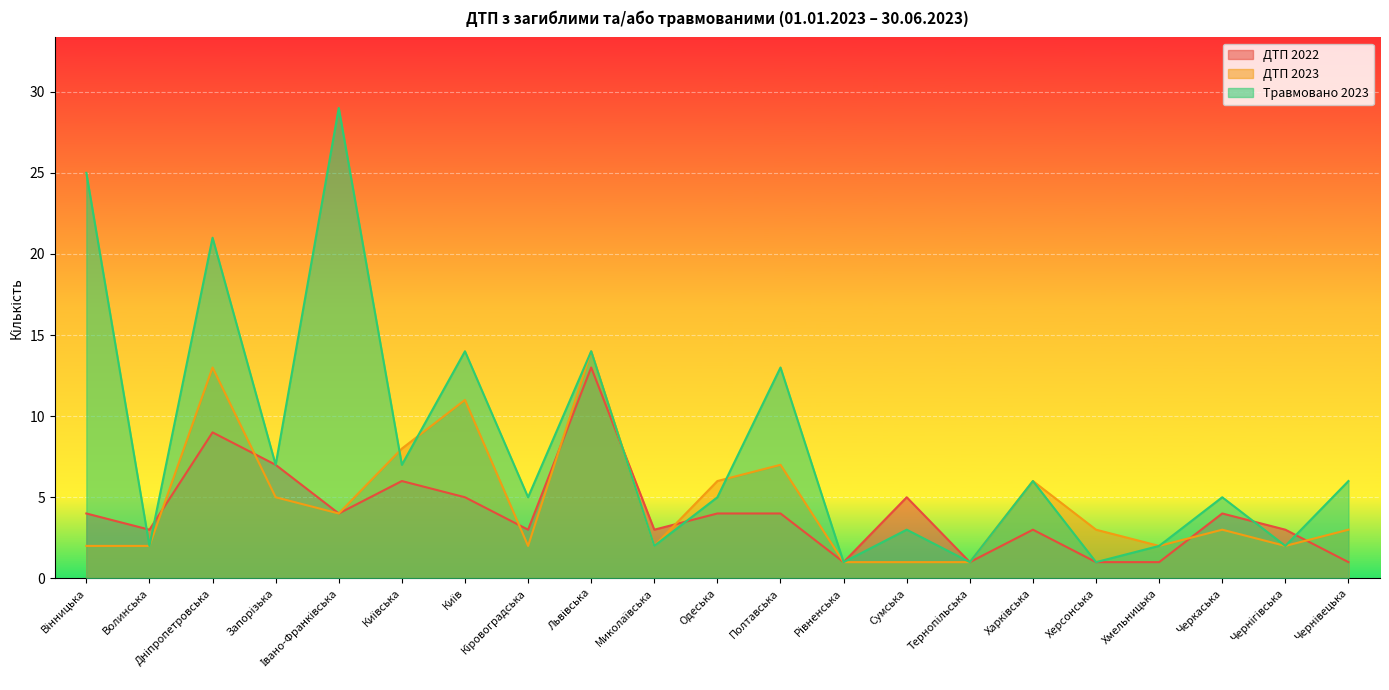

Which series ends up on top after the final intersection of Травмовано 2023 and ДТП 2023?

Травмовано 2023